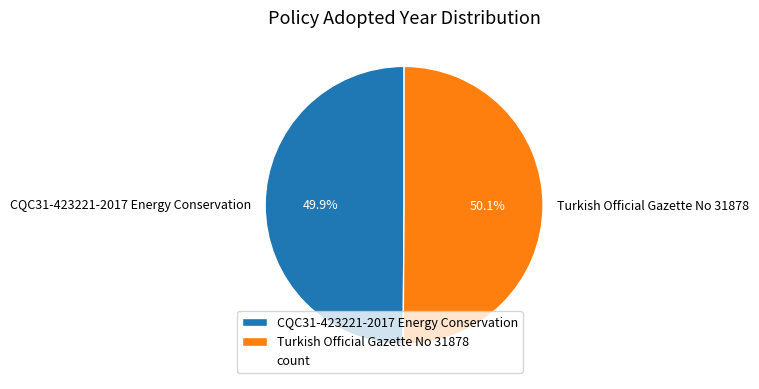

What is the ratio of the value at Turkish Official Gazette No 31878 to the value at CQC31-423221-2017 Energy Conservation?

1.0